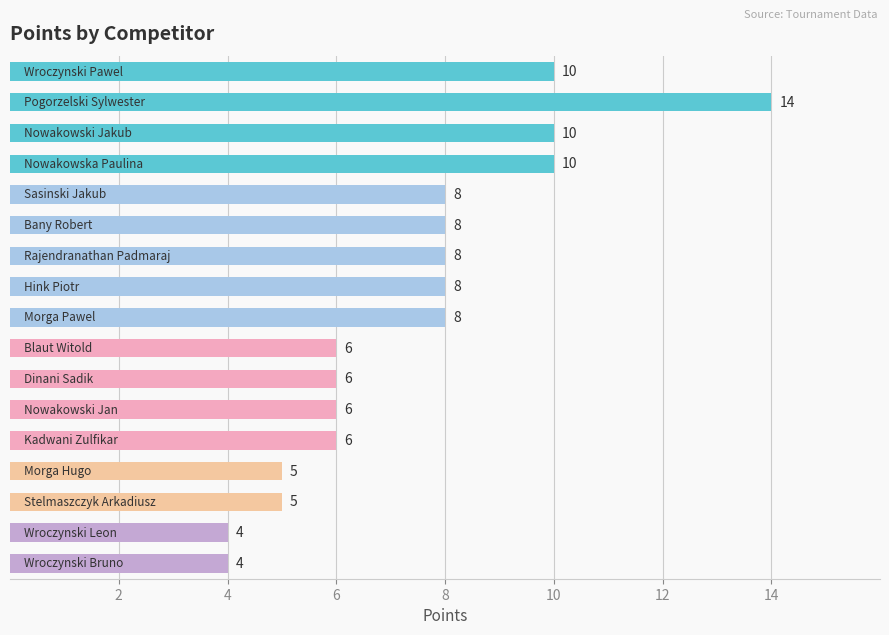

What is the greatest value displayed?

14